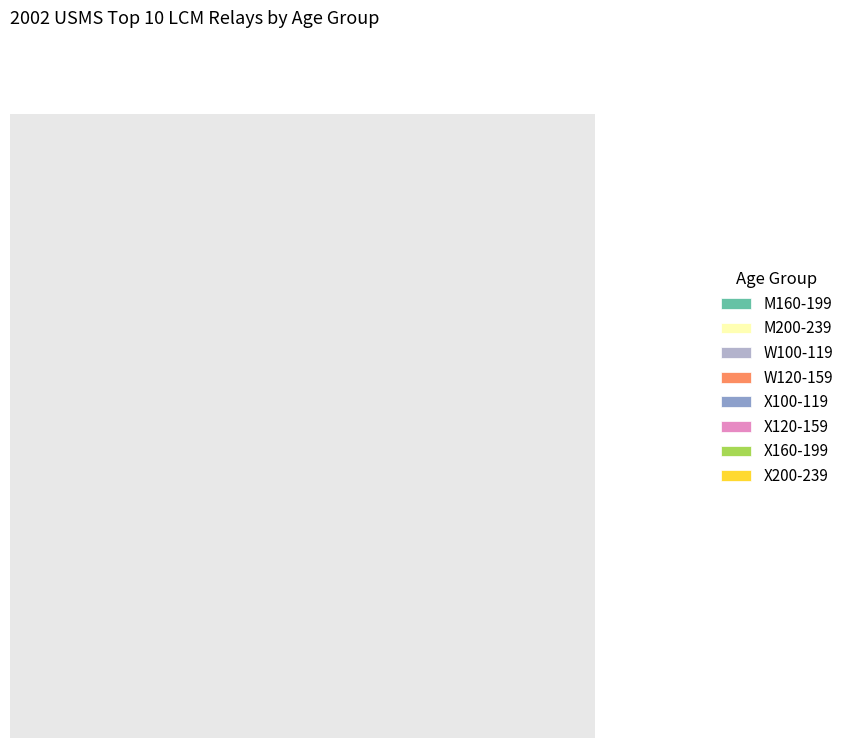

Which has a higher value, M200-239 or W100-119?

M200-239